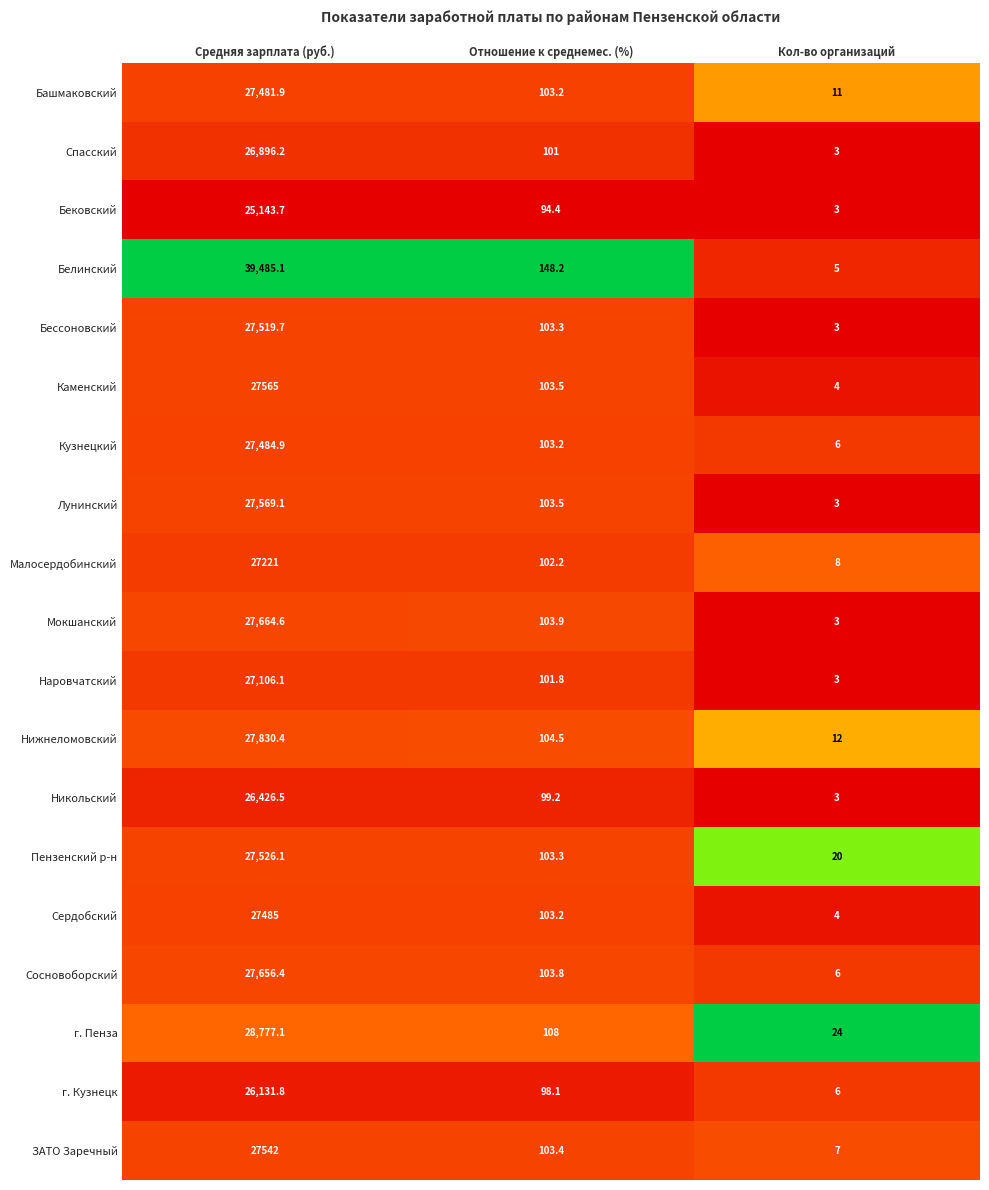

What is the total value across all series at Отношение к среднемес. (%)?

1991.7